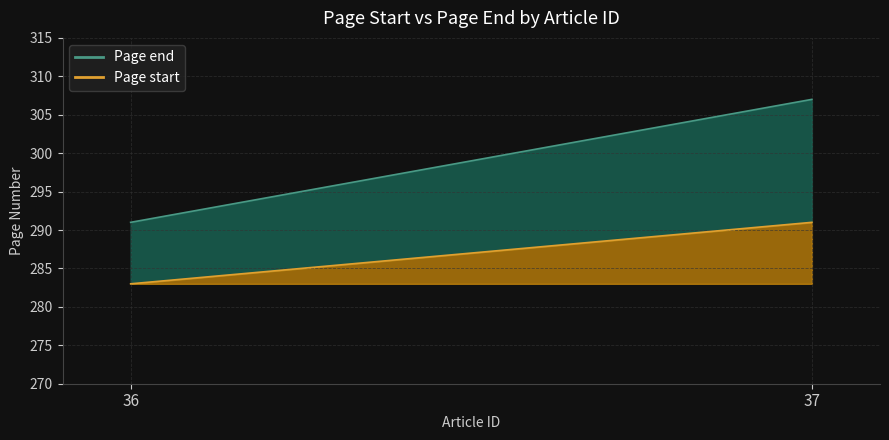

True or false: Page end has a value of 307 at 37.

True